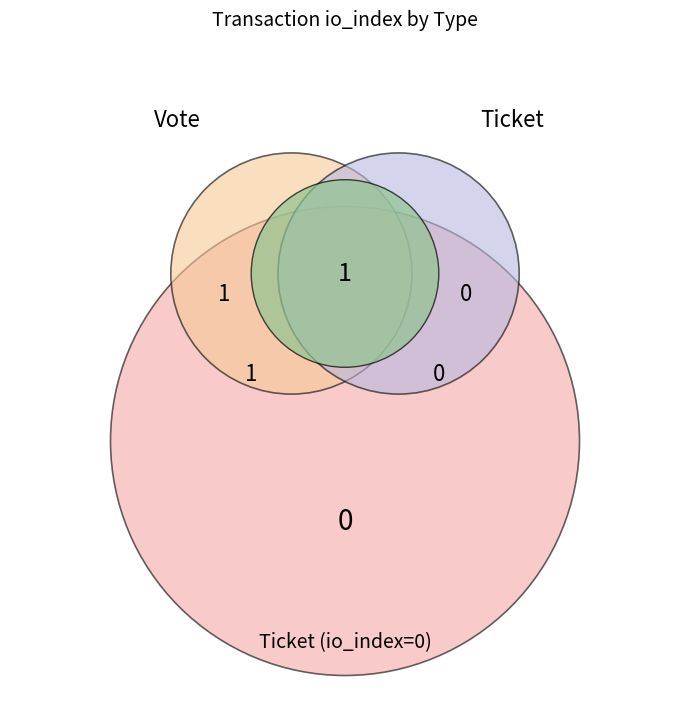

Which has a higher value, Vote or Ticket?

Vote